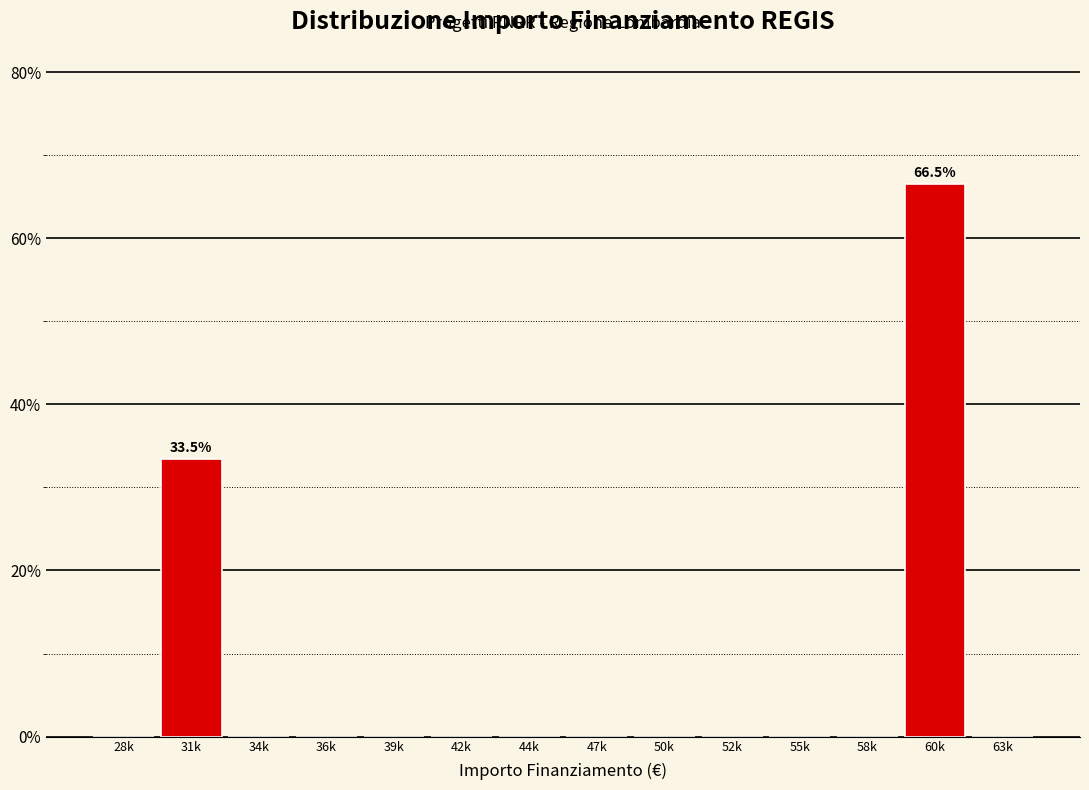

Reading left to right, transcribe all the data shown in this chart.

28k=0.0	31k=33.5	34k=0.0	36k=0.0	39k=0.0	42k=0.0	44k=0.0	47k=0.0	50k=0.0	52k=0.0	55k=0.0	58k=0.0	60k=66.5	63k=0.0